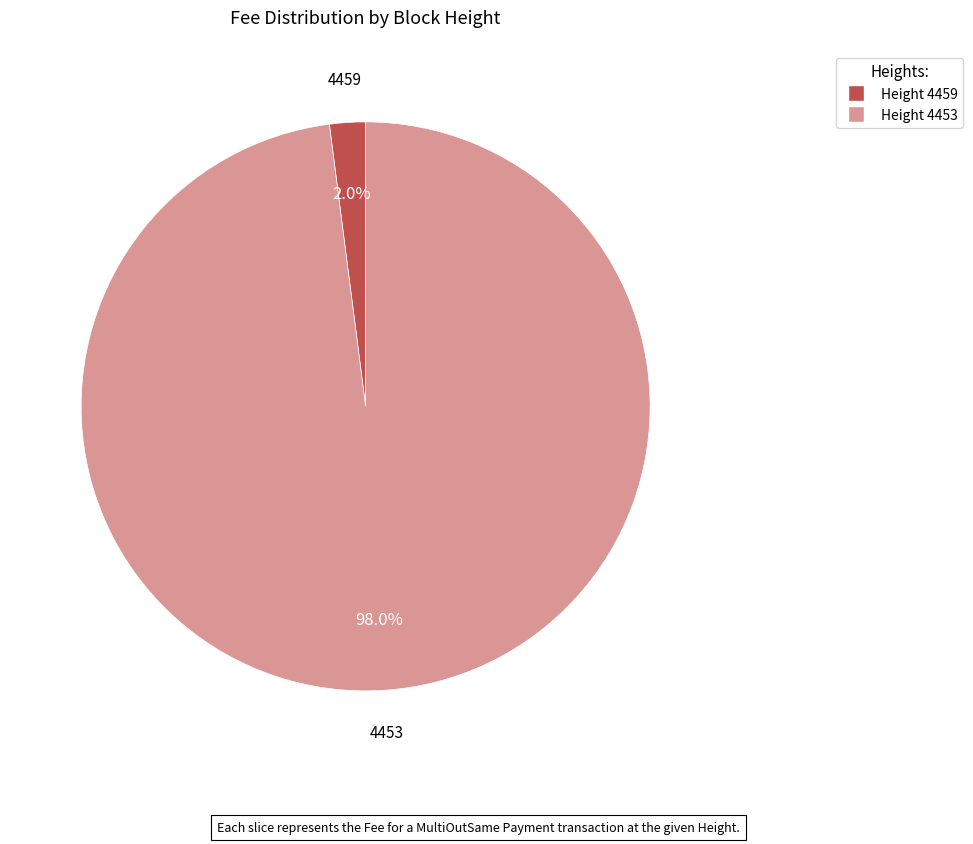

Which has a higher value, Height 4453 or Height 4459?

Height 4453